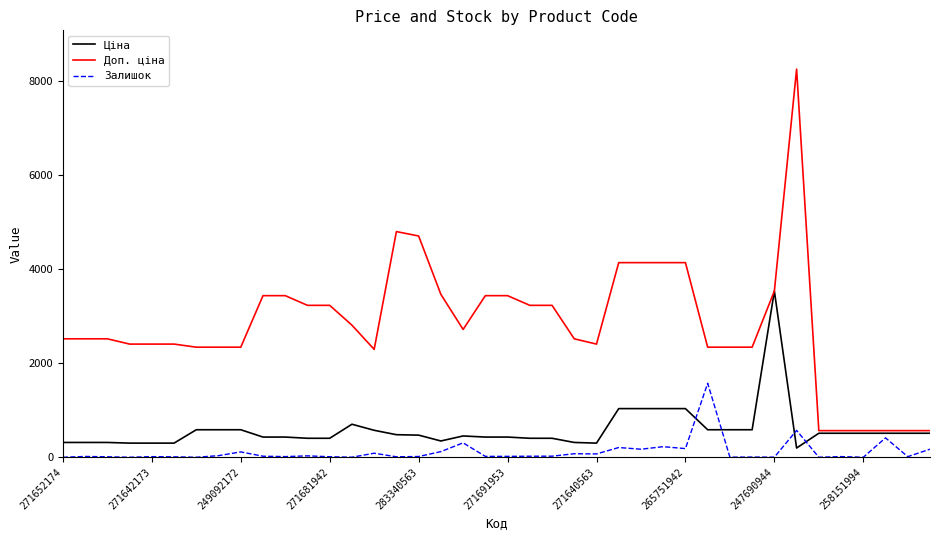

Which series has the largest total across all categories?

Доп. ціна